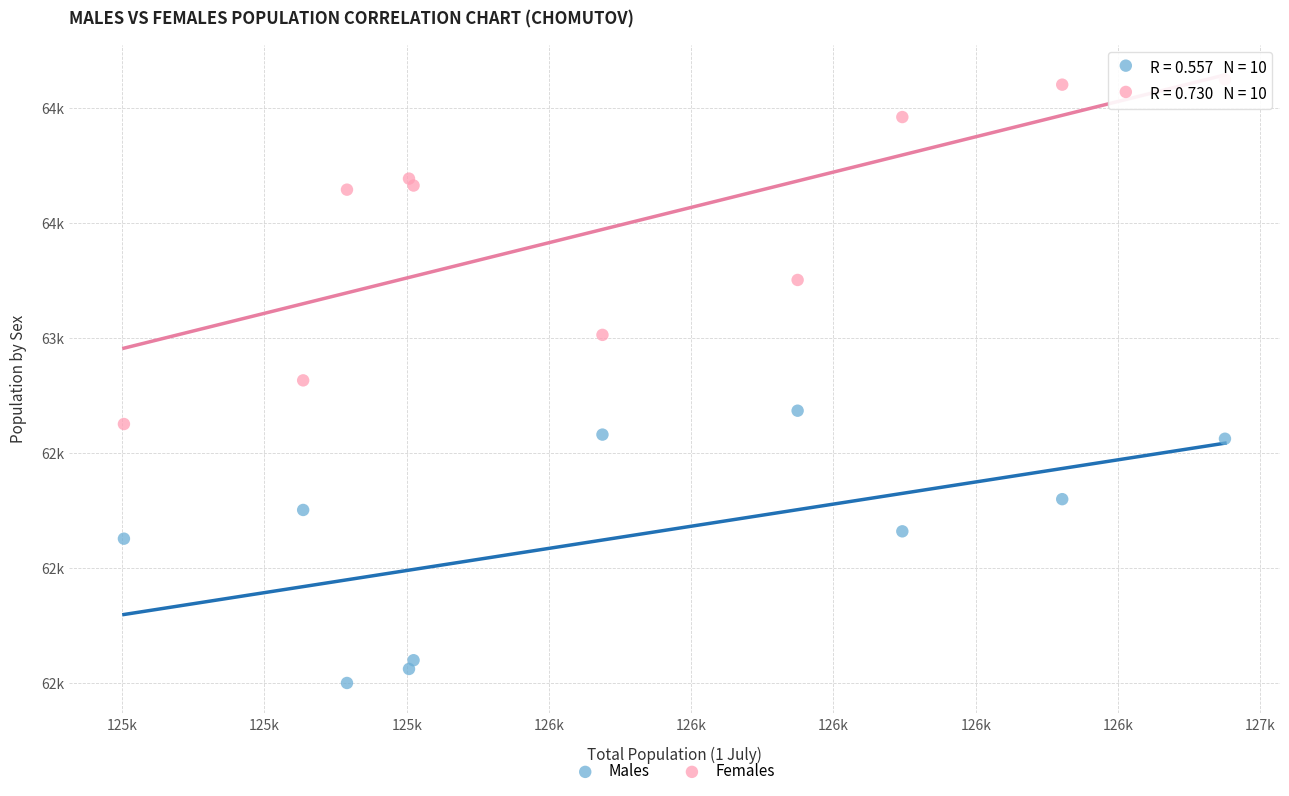

What are all the series names shown in the legend?

Males, Females